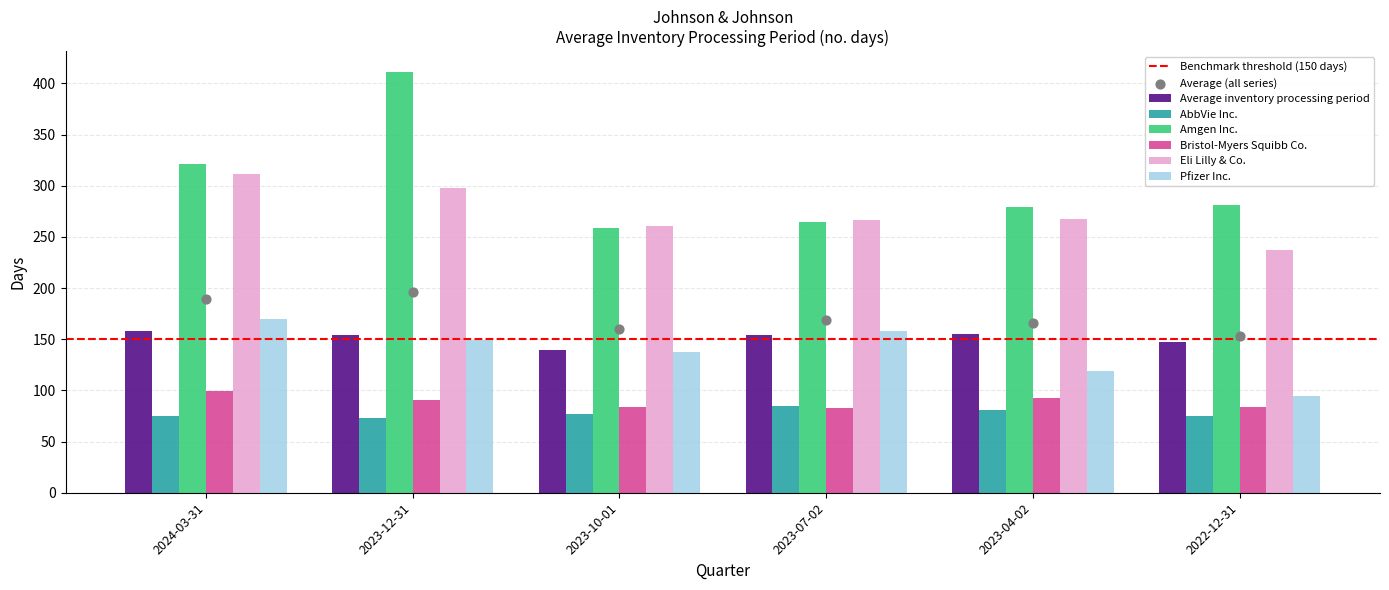

Is the value of Pfizer Inc. at 2023-12-31 greater than the value of AbbVie Inc. at 2023-07-02?

Yes